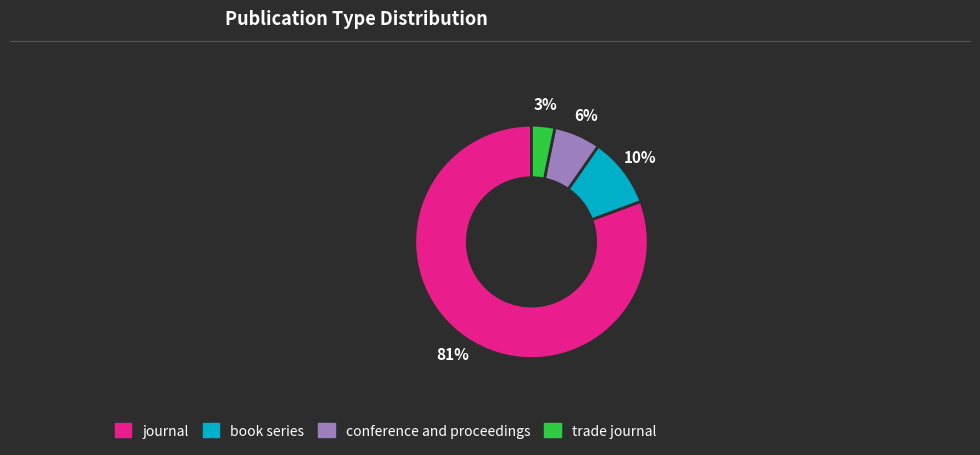

What percentage is the trade journal slice, to the nearest percent?

3%